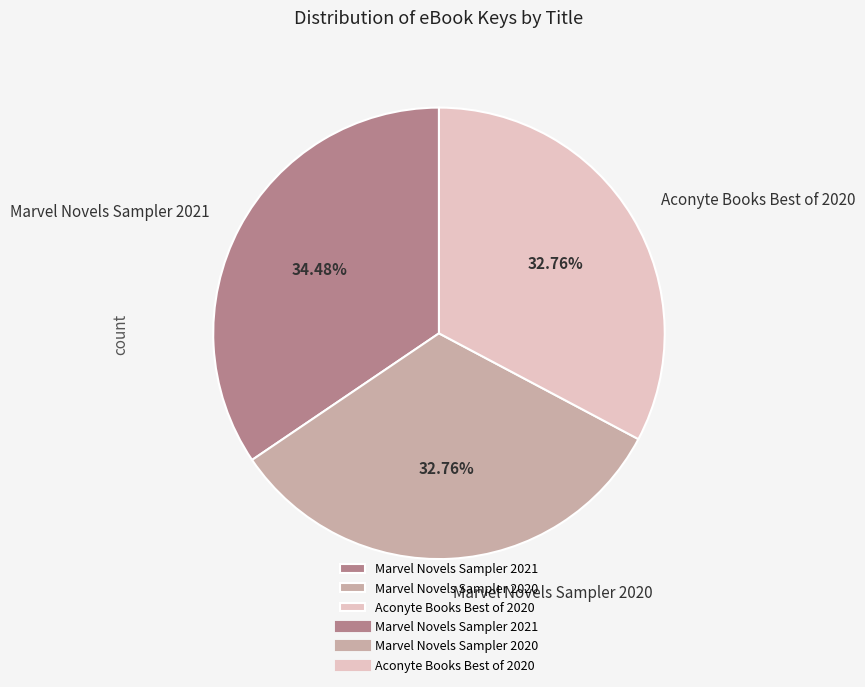

Does Marvel Novels Sampler 2020 represent more than half of the total?

No